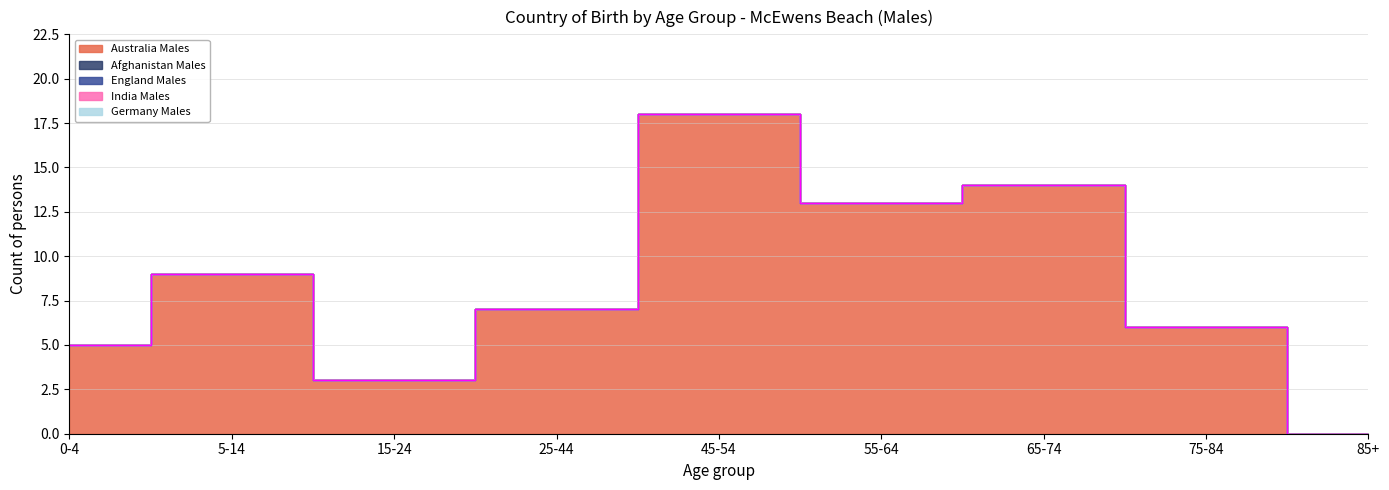

True or false: Germany_Males has a value of 0 at 15-24.

True